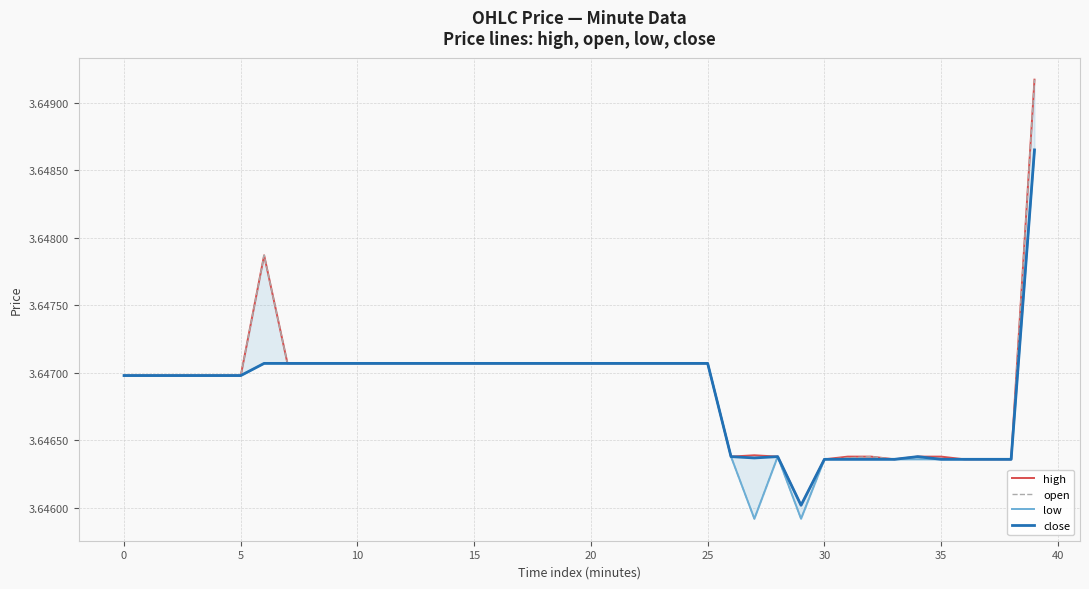

True or false: low has more than 2 interior local peaks.

False